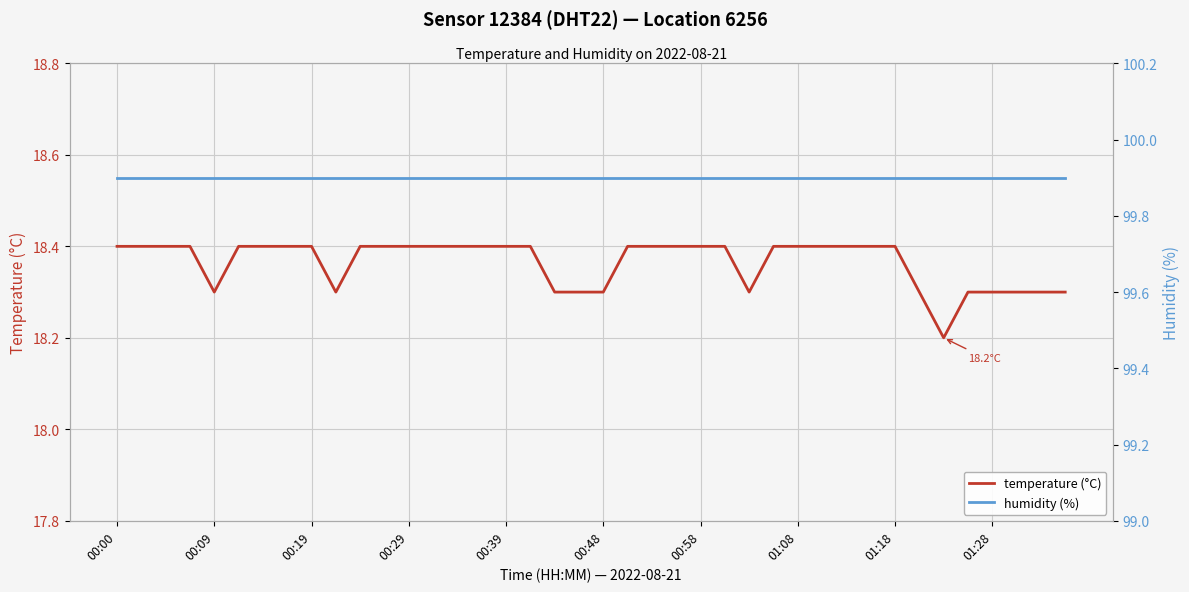

At which category does the chart reach its minimum across all series?

34